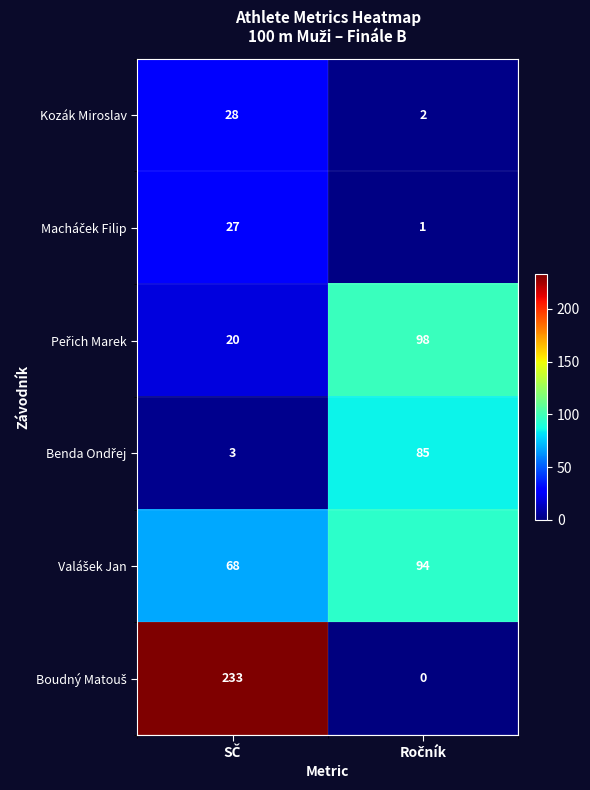

What is the greatest value displayed?

233